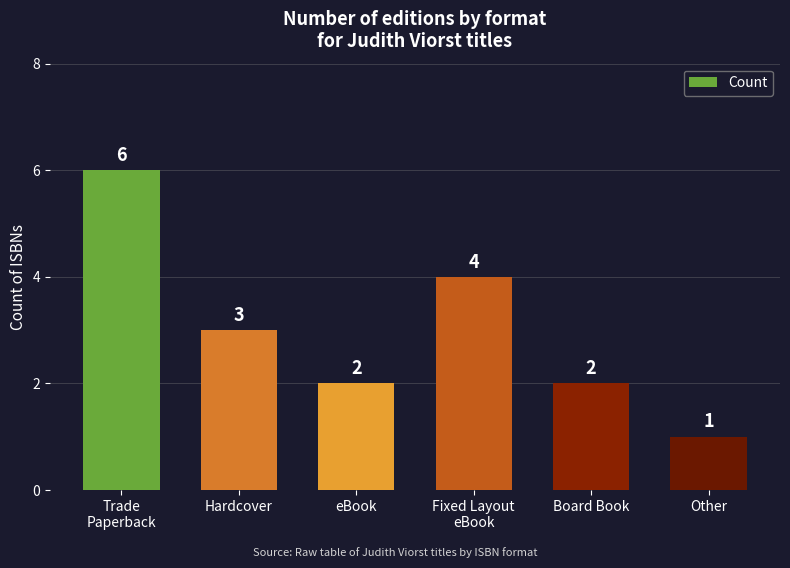

Reading left to right, what are all the values shown in this chart?

Trade
Paperback=6	Hardcover=3	eBook=2	Fixed Layout
eBook=4	Board Book=2	Other=1